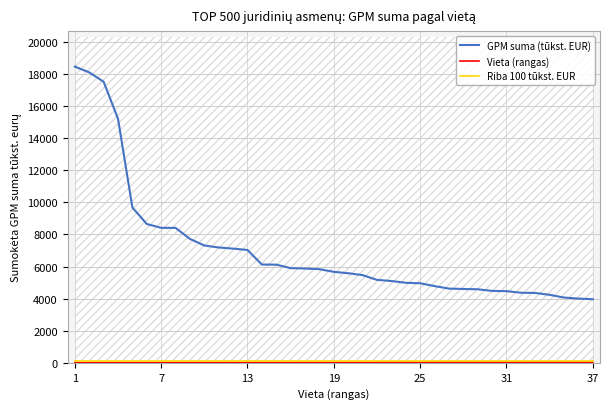

Rank the series at 11 from highest to lowest value.

GPM suma (tūkst. EUR), Riba 100 tūkst. EUR, Vieta (rangas)